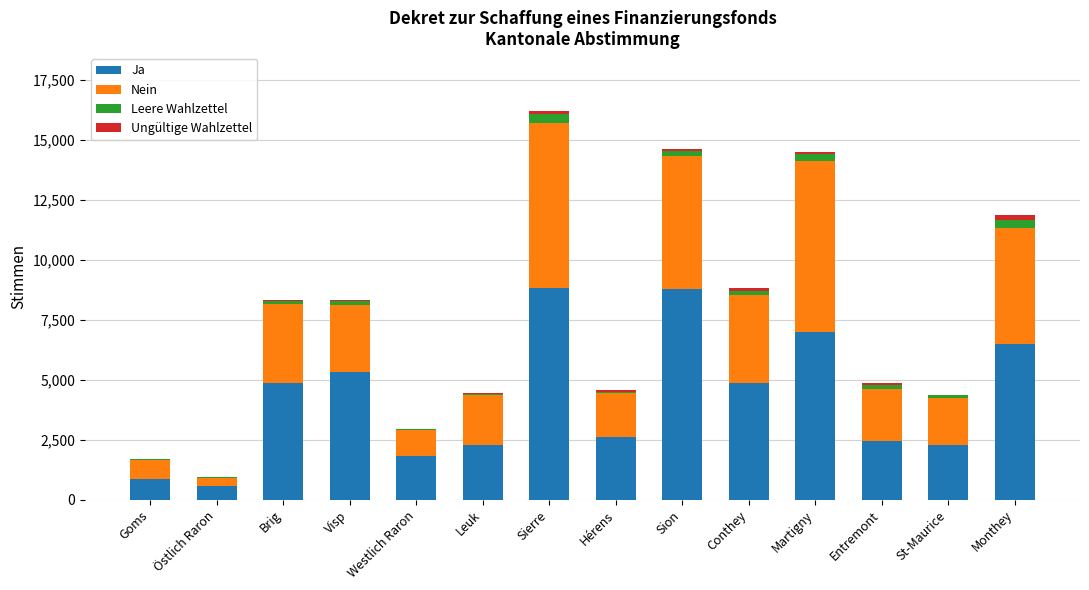

The value of Ja at Sierre is 8811. True or false?

True